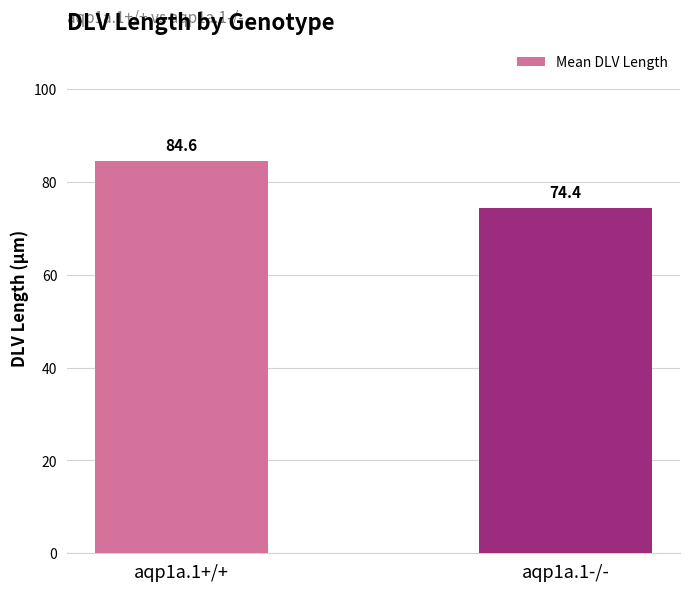

What is the ratio of the value at aqp1a.1-/- to the value at aqp1a.1+/+?

0.9